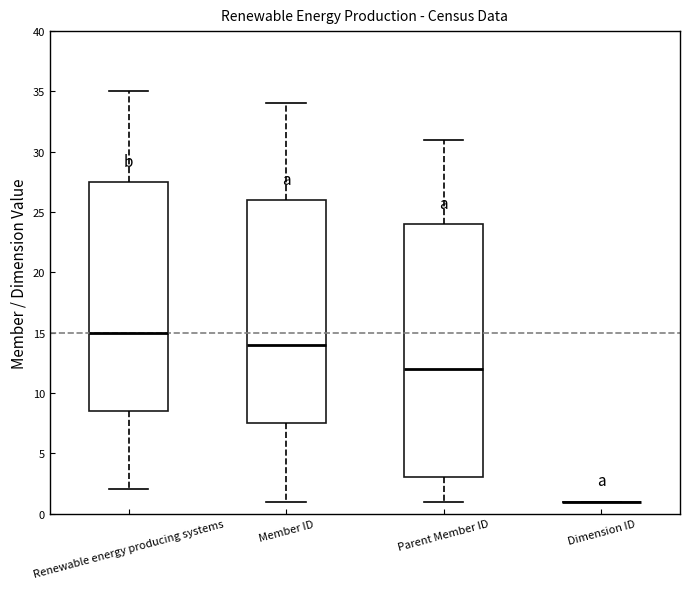

Reading left to right, transcribe this box plot: for each box, give where its median line is, the range the box spans, and where its two whiskers end, as read against the y-axis. The values are not printed on the chart, so give them approximately, as read against the axis.

Renewable energy producing systems: median 15.0, box 8.5 to 27.5, whiskers 2.0 to 35.0
Member ID: median 14.0, box 7.5 to 26.0, whiskers 1.0 to 34.0
Parent Member ID: median 12.0, box 3.0 to 24.0, whiskers 1.0 to 31.0
Dimension ID: box collapsed to a line at 1.0, whiskers 1.0 to 1.0